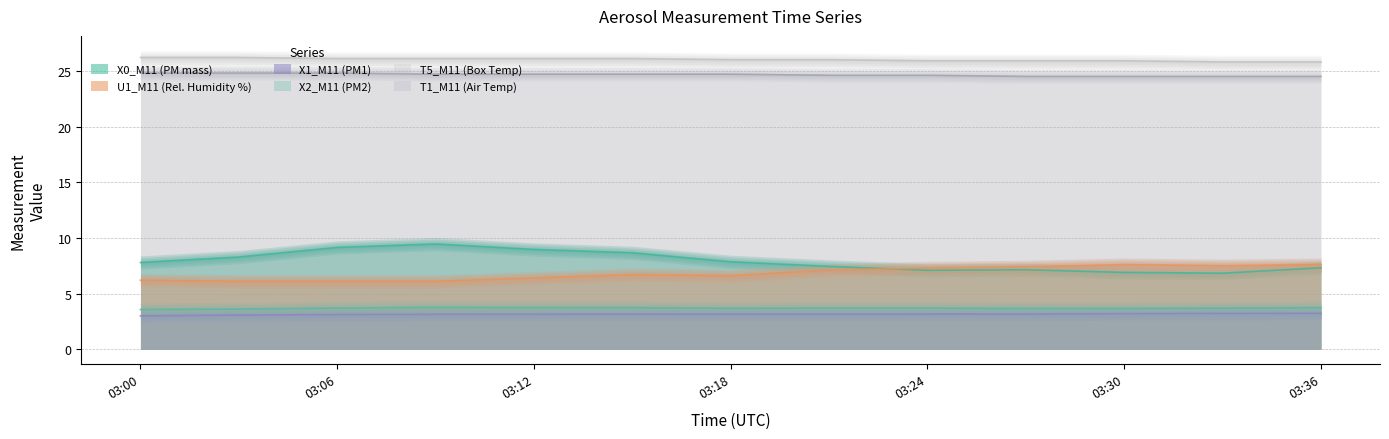

True or false: X0_M11 (PM mass) and X1_M11 (PM1) intersect in this chart.

False